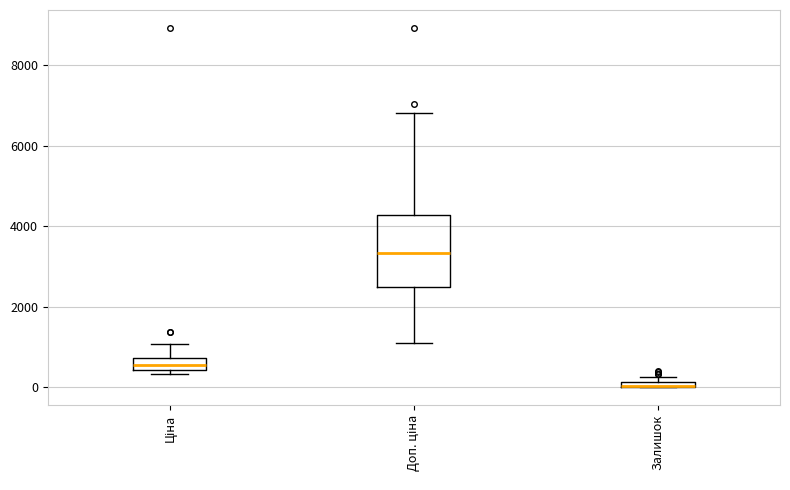

Where is the upper edge of the box for Залишок on the y-axis? The values are not printed on the chart, so give them approximately, as read against the axis.

200